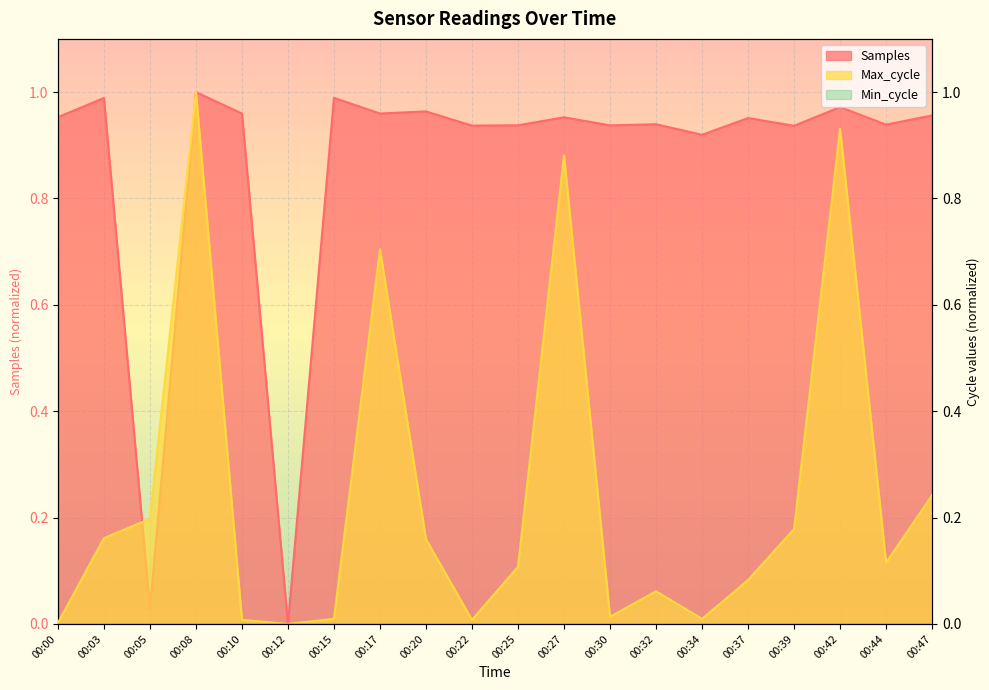

At which category does the chart reach its minimum across all series?

00:12